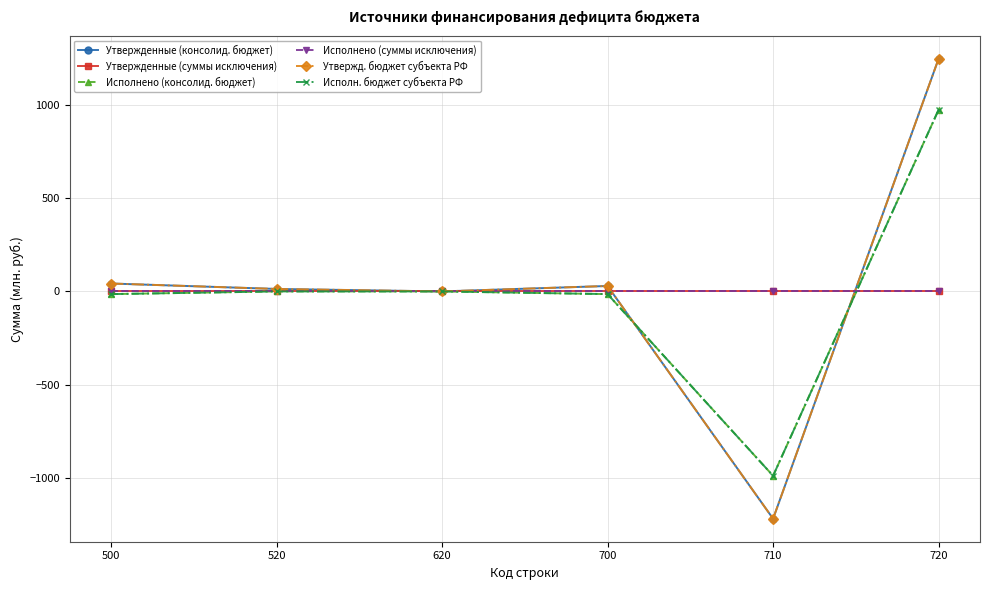

Which category has the highest value in the Утвержденные (суммы исключения) series?

500